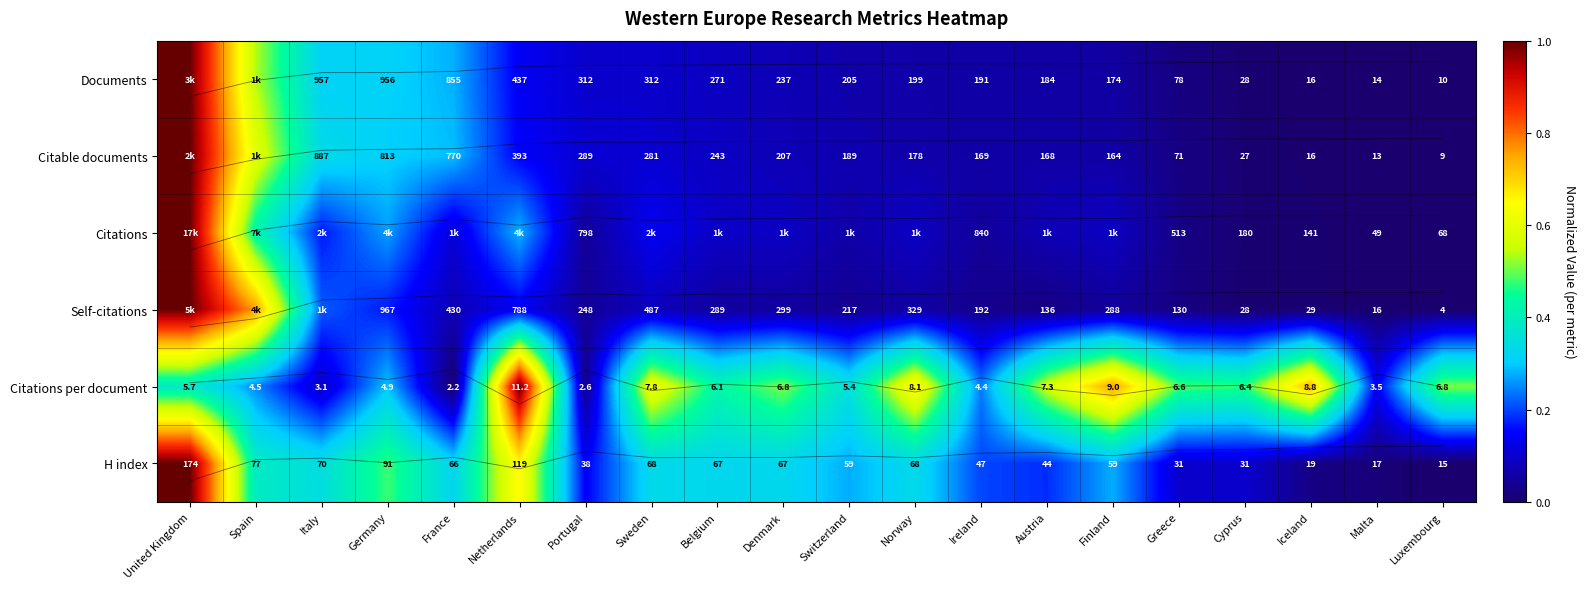

At how many categories does at least one series exceed 0?

20